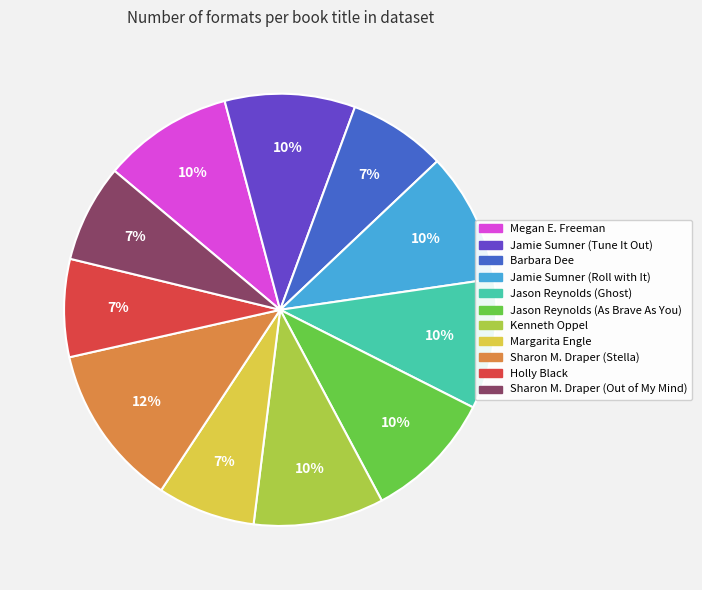

Which category has the biggest portion of the pie?

Sharon M. Draper (Stella)